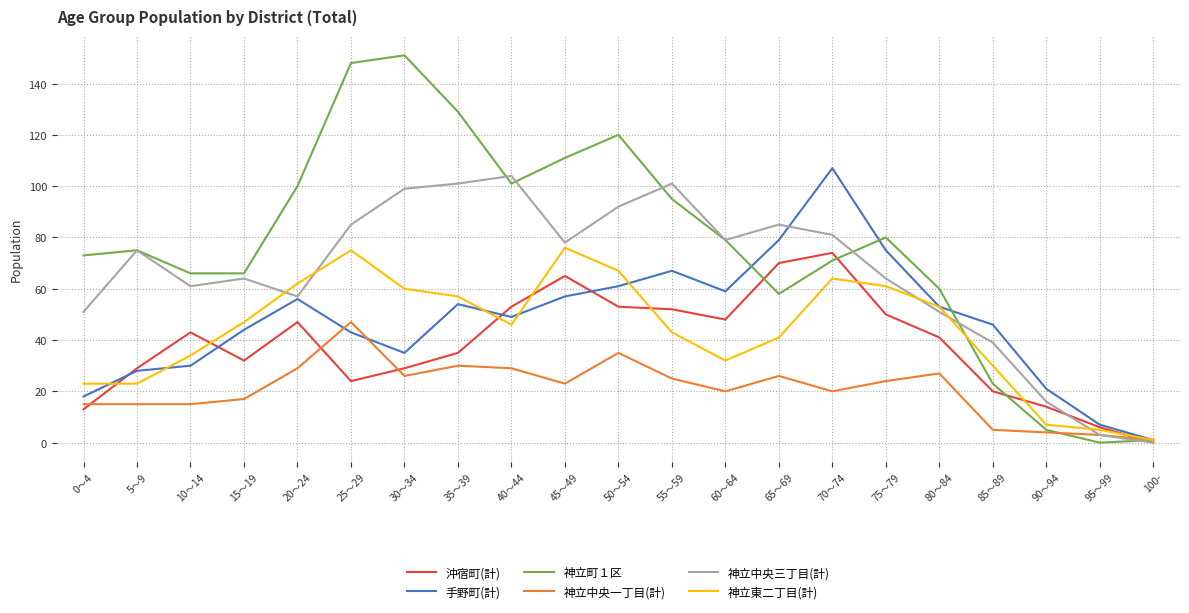

Is it true that 神立町１区 equals 183 at 35～39?

False